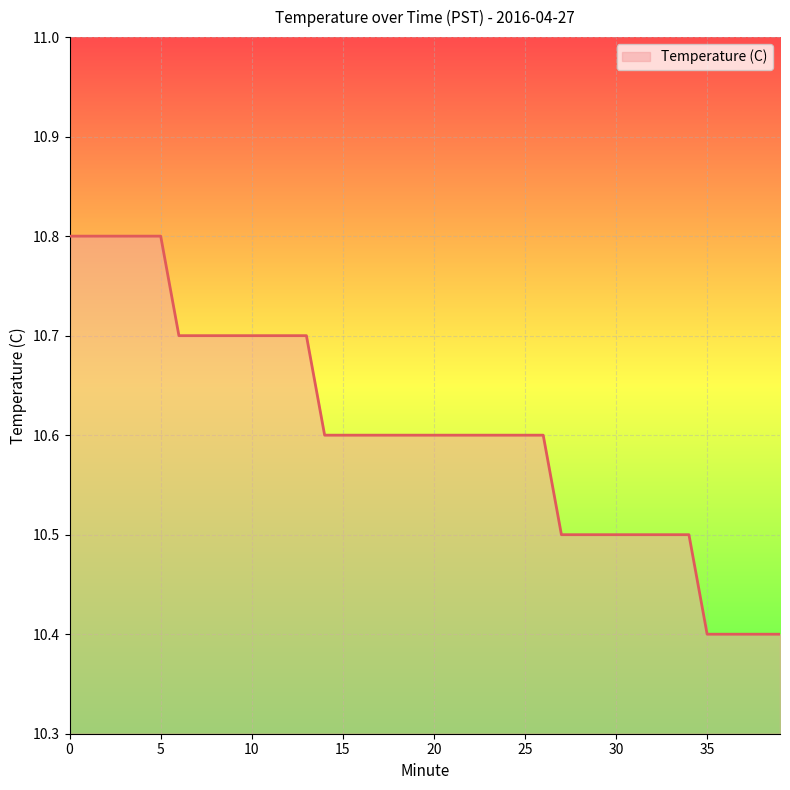

Reading right to left, transcribe all the data shown in this chart.

10.4	10.4	10.4	10.4	10.4	10.5	10.5	10.5	10.5	10.5	10.5	10.5	10.5	10.6	10.6	10.6	10.6	10.6	10.6	10.6	10.6	10.6	10.6	10.6	10.6	10.6	10.7	10.7	10.7	10.7	10.7	10.7	10.7	10.7	10.8	10.8	10.8	10.8	10.8	10.8